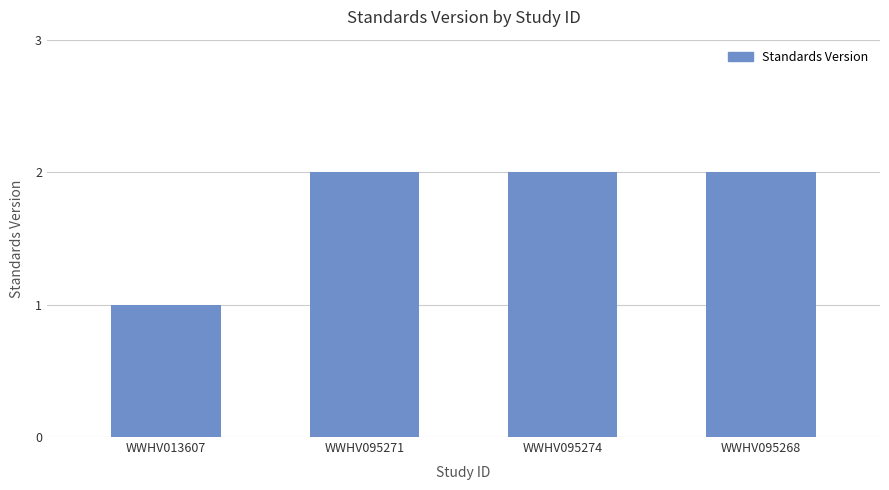

At which category does the chart reach its minimum across all series?

WWHV013607